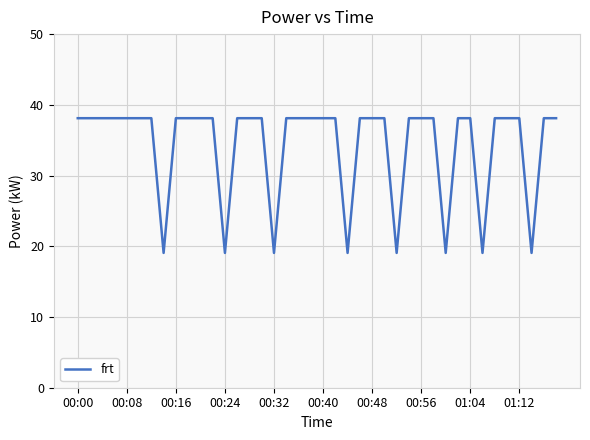

What is the smallest value displayed?

19.1